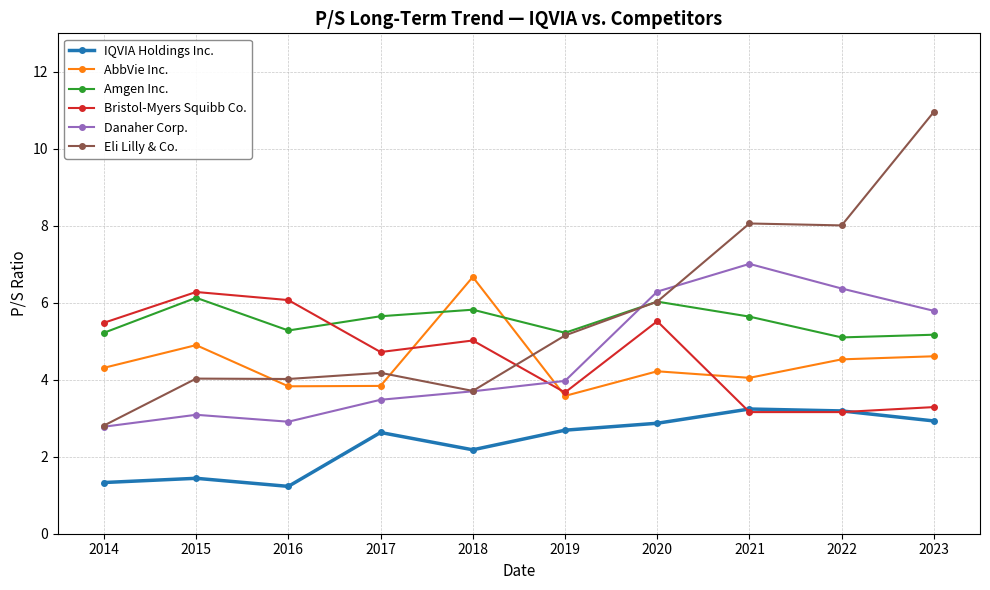

How many series are shown in this chart?

6